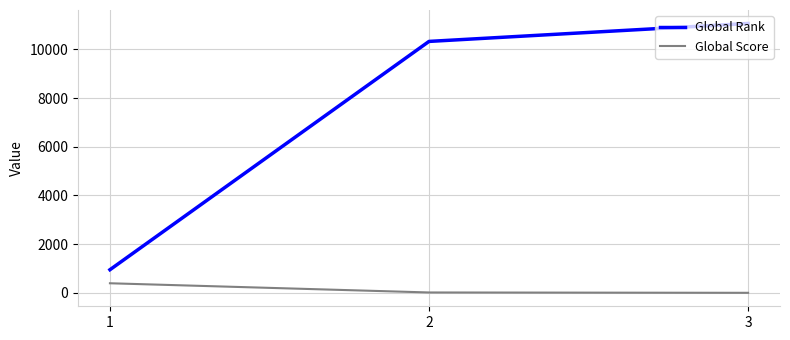

What is the sum of all Global Score values?

412